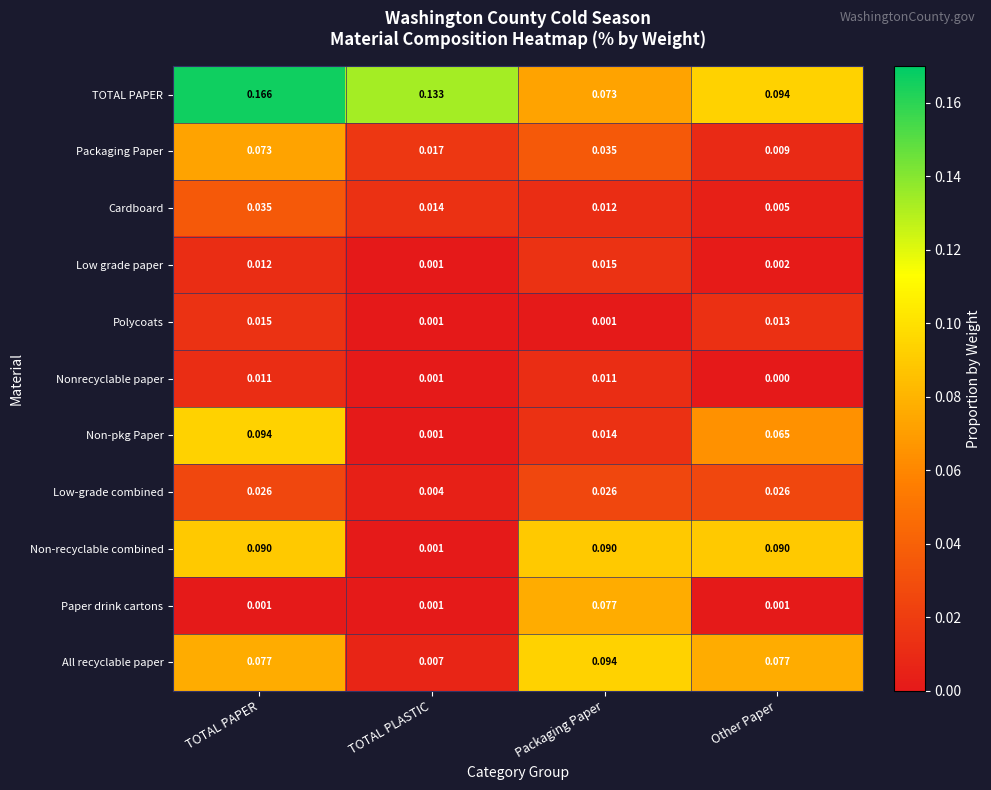

Which series changed the most between Packaging Paper and Other Paper?

Paper drink cartons